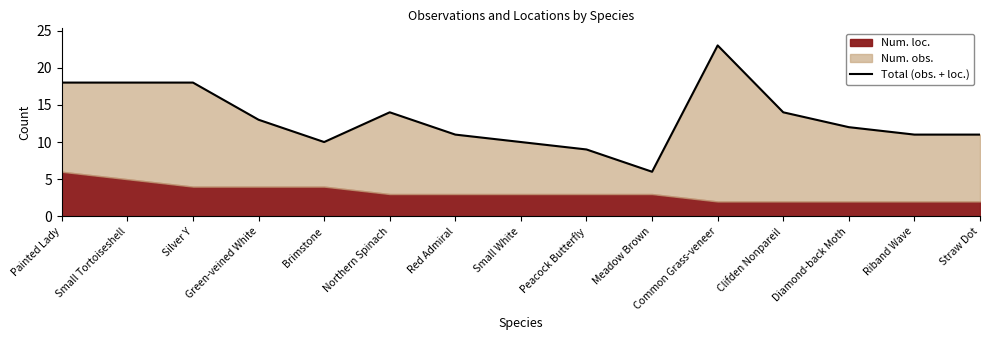

How many values exceed 12?

7